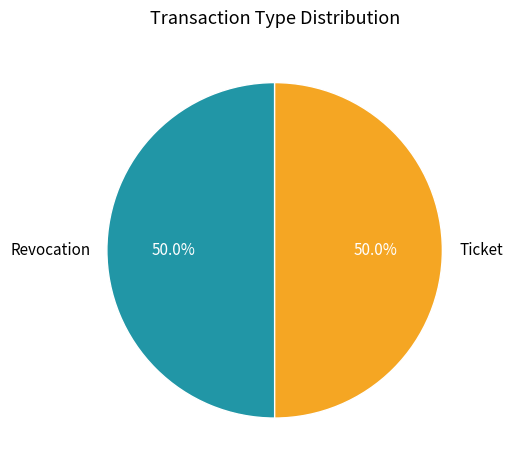

To the nearest percent, what portion does Ticket represent?

50%